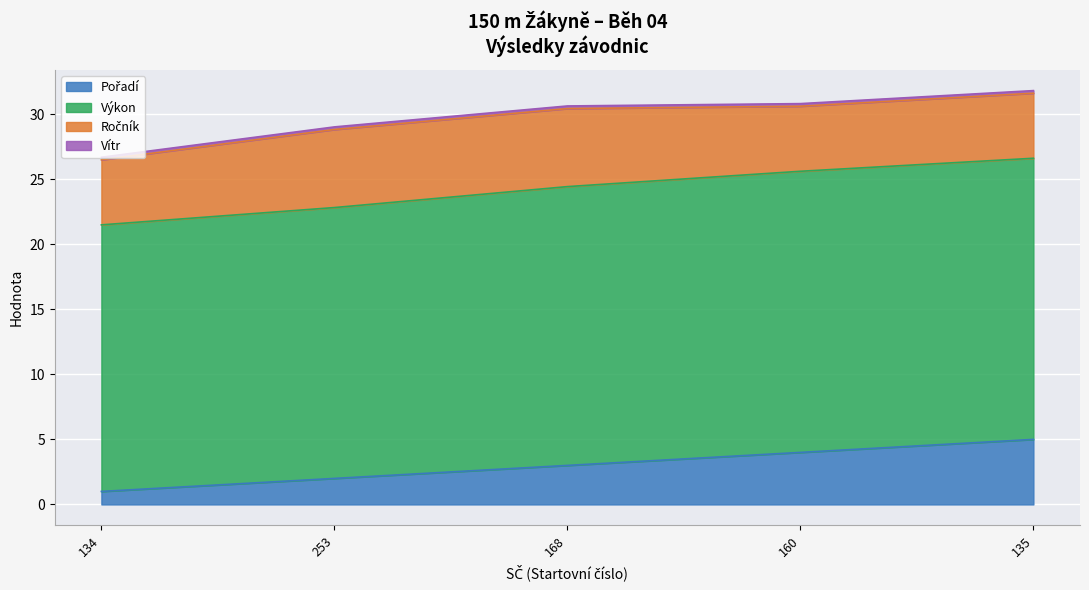

List the labels in order of Výkon value, largest first.

160, 135, 168, 253, 134